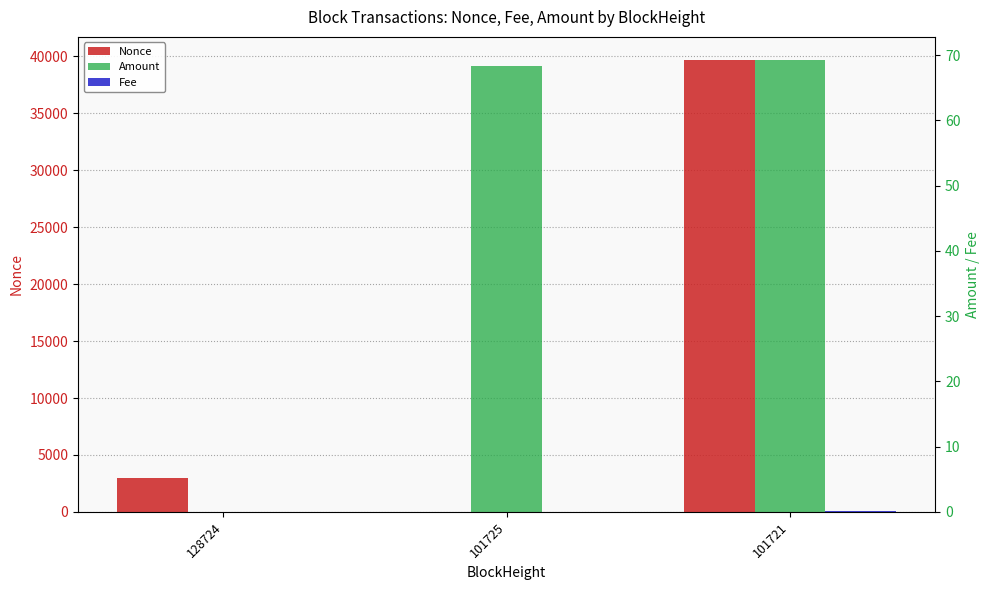

The value of Fee at 101721 is 0.1. True or false?

True